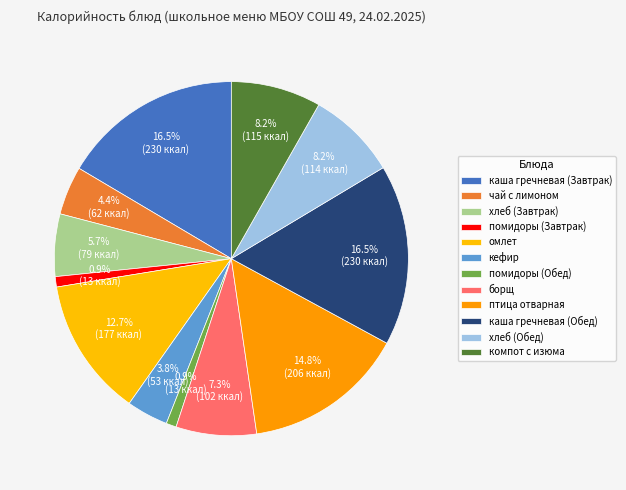

Between помидоры (Завтрак) and компот с изюма, which is larger?

компот с изюма